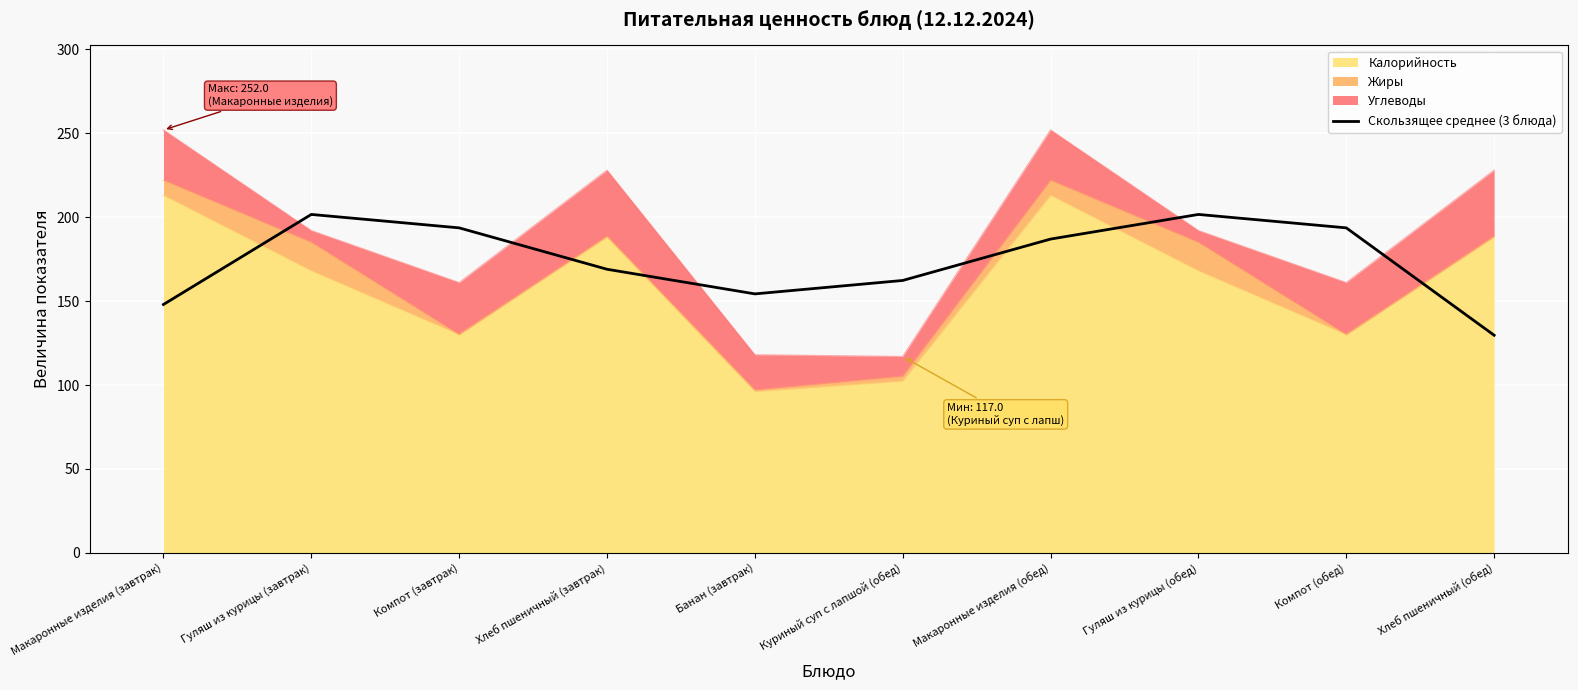

How many points are lower than both their immediate neighbors (excluding endpoints)?

1